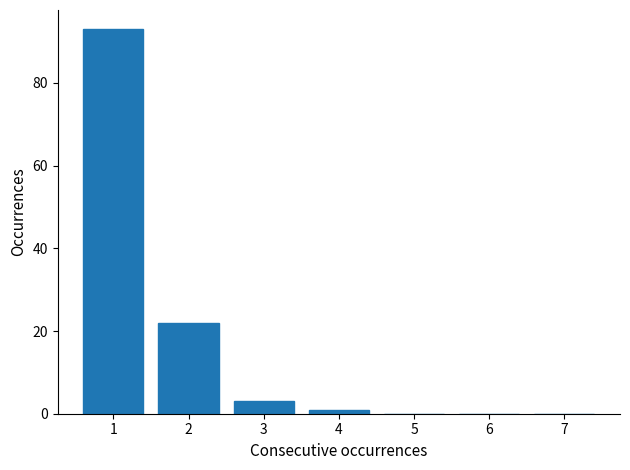

Reading left to right, list all the values displayed in this chart.

1=93	2=22	3=3	4=1	5=0	6=0	7=0